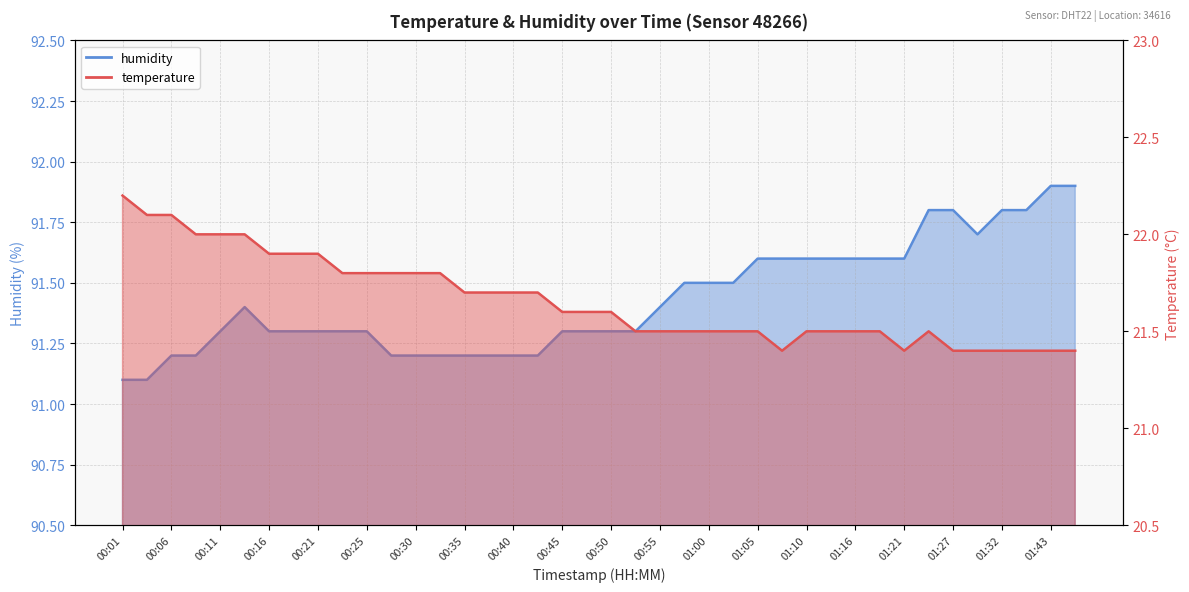

Reading right to left, list all the values displayed in this chart.

temperature: 21.4	21.4	21.4	21.4	21.4	21.4	21.5	21.4	21.5	21.5	21.5	21.5	21.4	21.5	21.5	21.5	21.5	21.5	21.5	21.6	21.6	21.6	21.7	21.7	21.7	21.7	21.8	21.8	21.8	21.8	21.8	21.9	21.9	21.9	22.0	22.0	22.0	22.1	22.1	22.2
humidity: 91.9	91.9	91.8	91.8	91.7	91.8	91.8	91.6	91.6	91.6	91.6	91.6	91.6	91.6	91.5	91.5	91.5	91.4	91.3	91.3	91.3	91.3	91.2	91.2	91.2	91.2	91.2	91.2	91.2	91.3	91.3	91.3	91.3	91.3	91.4	91.3	91.2	91.2	91.1	91.1